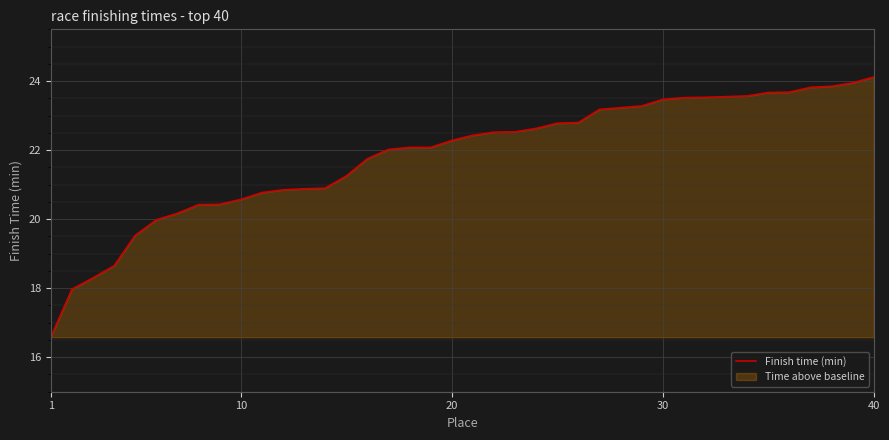

True or false: there are more than 0 points higher than both neighbors.

False